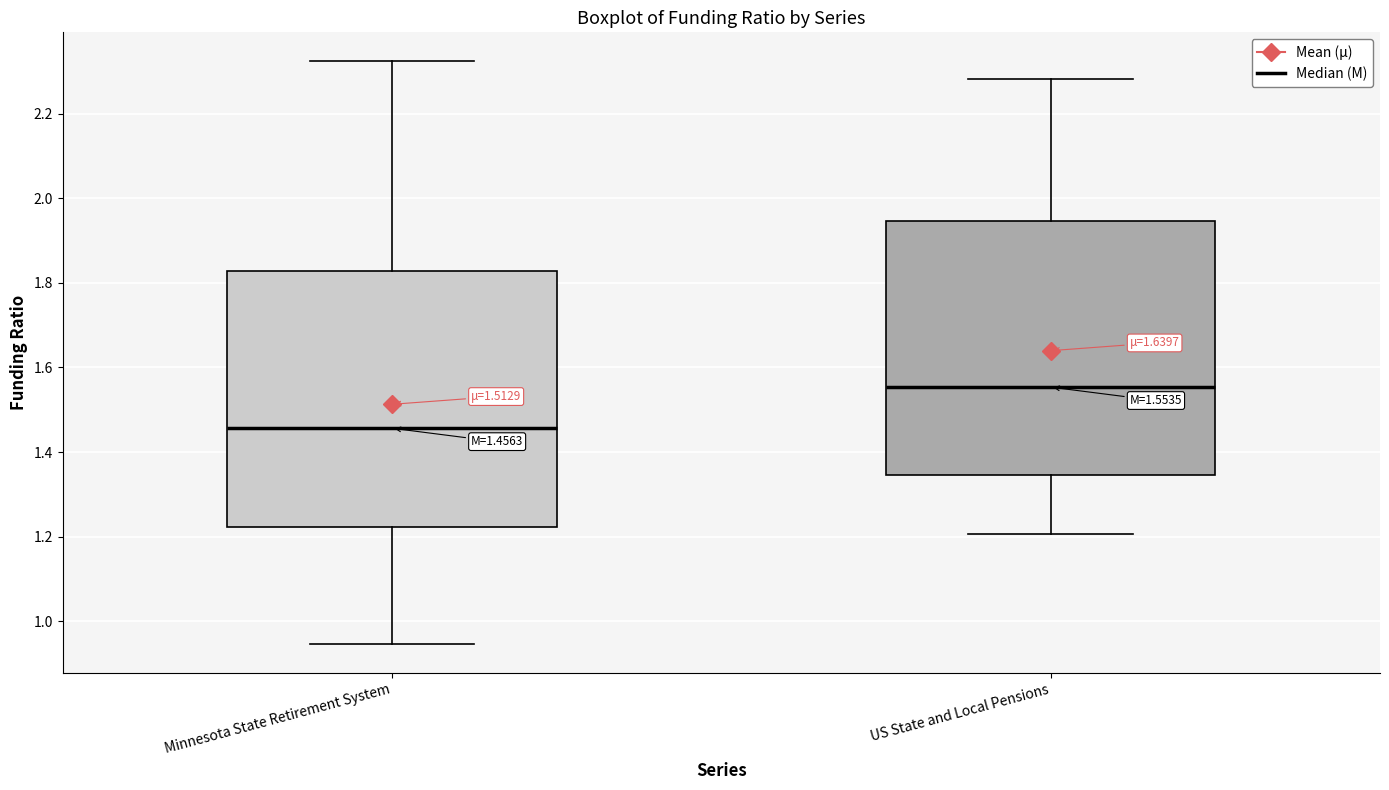

Which box's median line is the lowest?

Minnesota State Retirement System